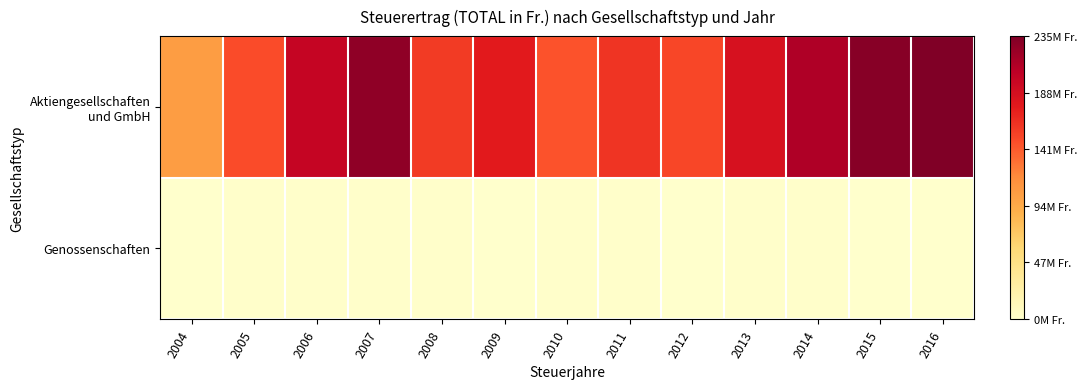

List the series in order of their peak value, highest first.

Aktiengesellschaften und GmbH, Genossenschaften